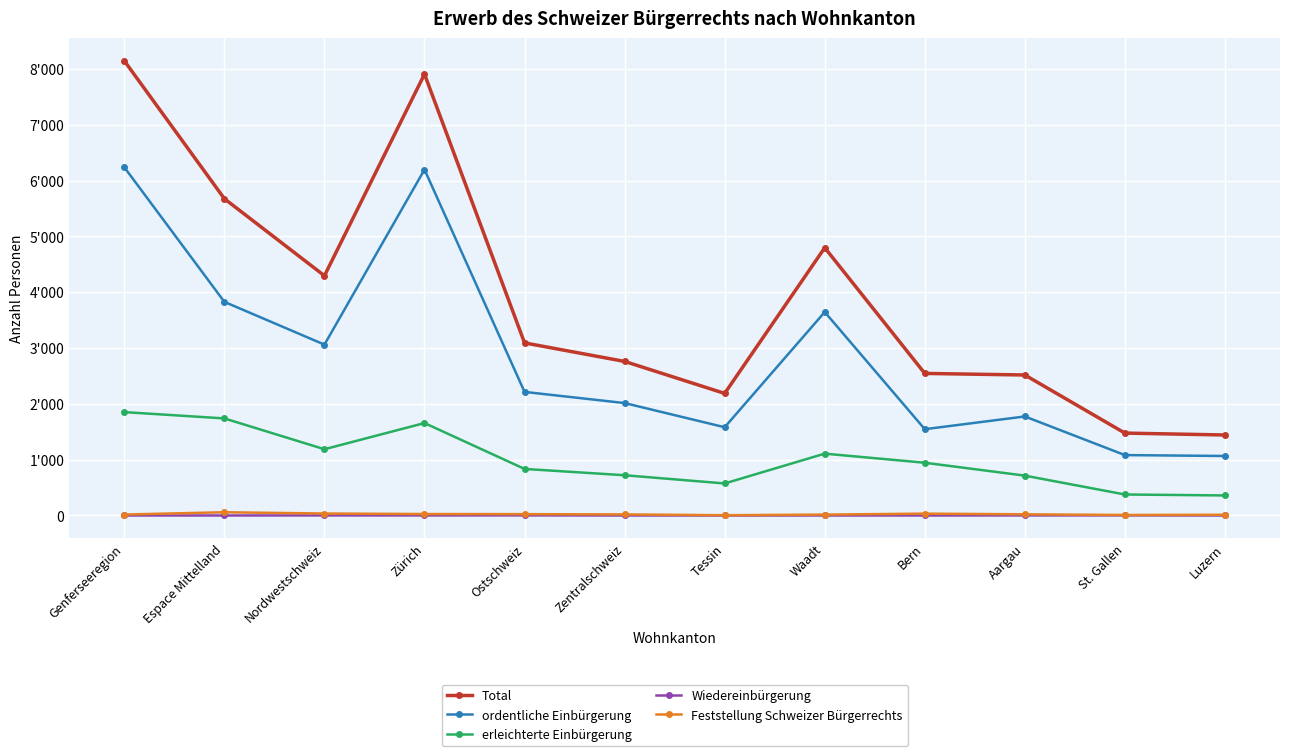

What is the difference between the second highest and minimum values in the ordentliche Einbürgerung series?

5131